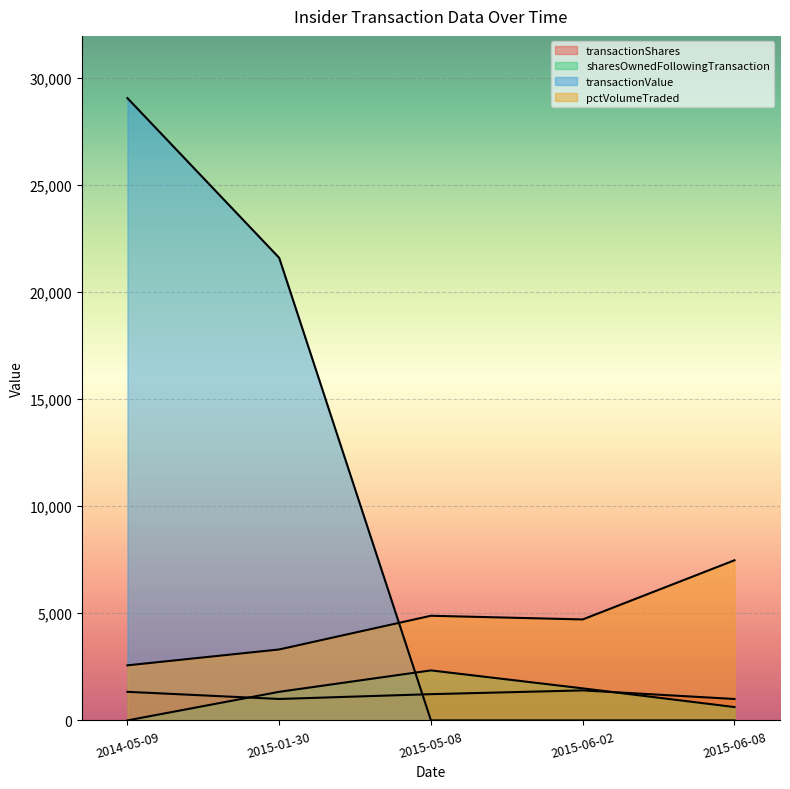

The value of transactionValue at 2015-05-08 is 8782. True or false?

False